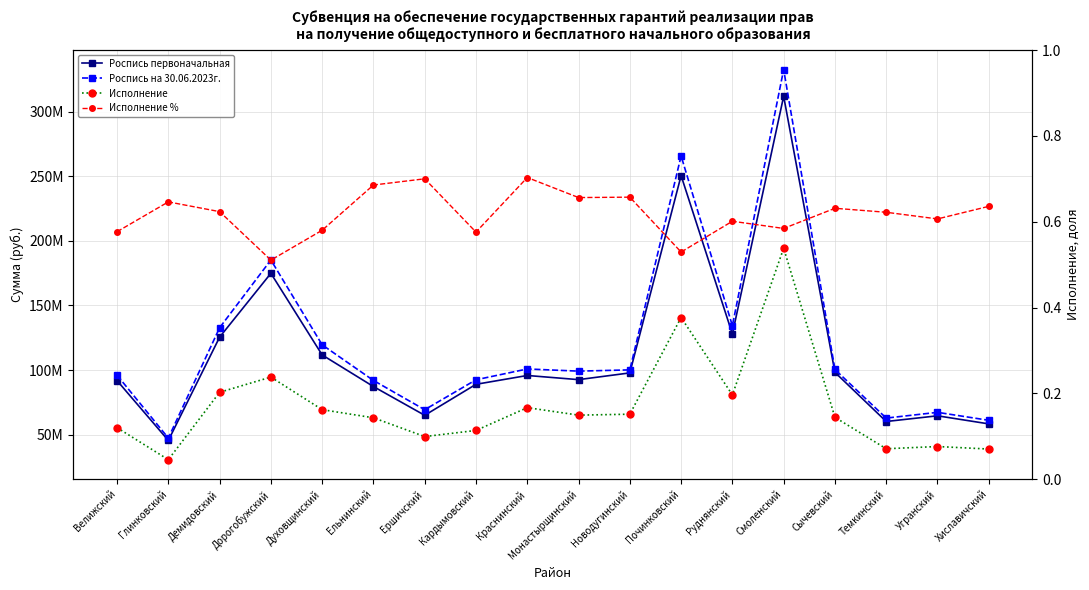

At how many categories does at least one series exceed 95582696?

11